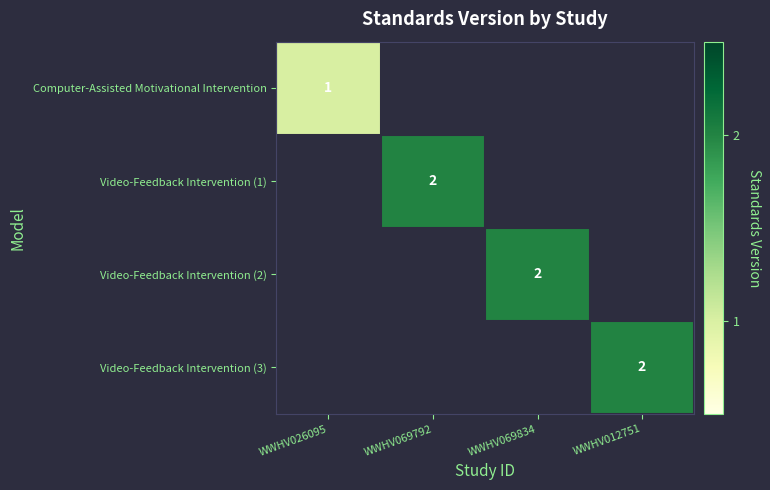

Which has a higher value, WWHV069792 or WWHV012751?

WWHV012751